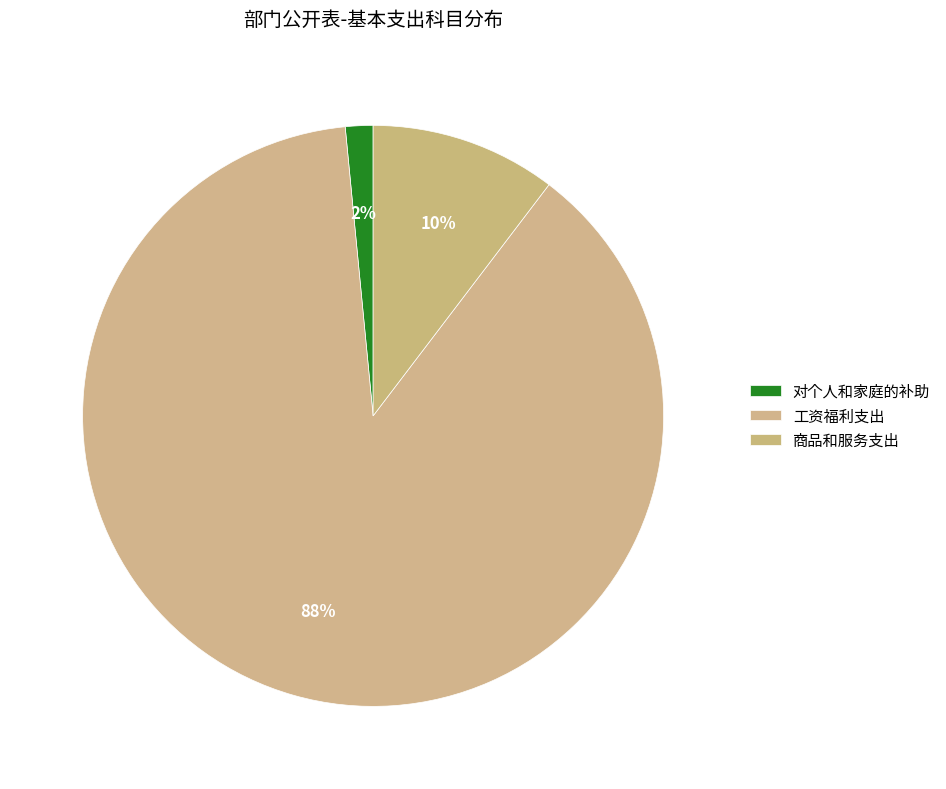

What percentage is the 工资福利支出 slice, to the nearest percent?

88%